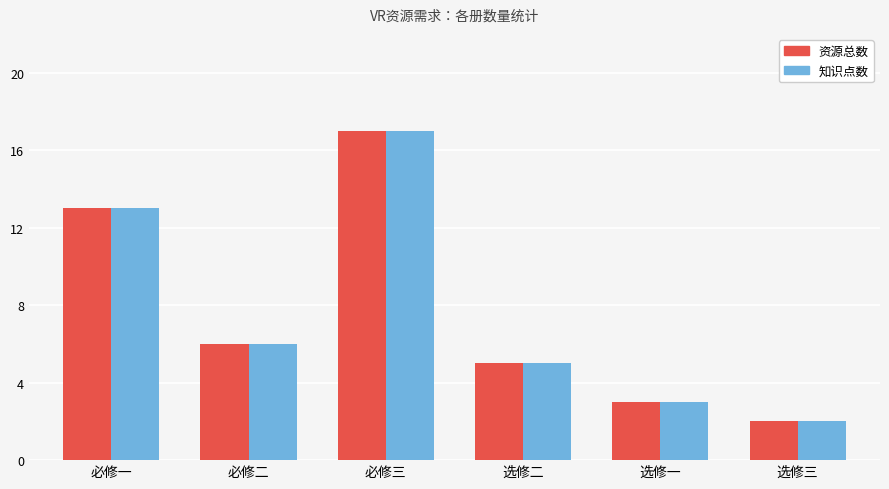

How many distinct data groups are displayed?

2